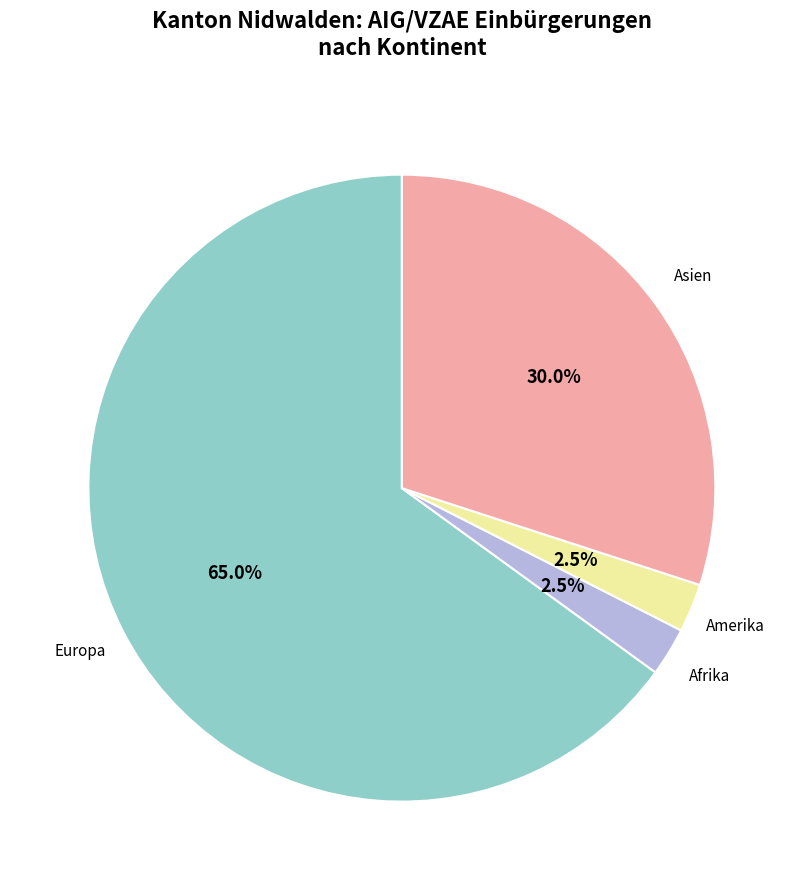

Count the number of slices in the pie.

4